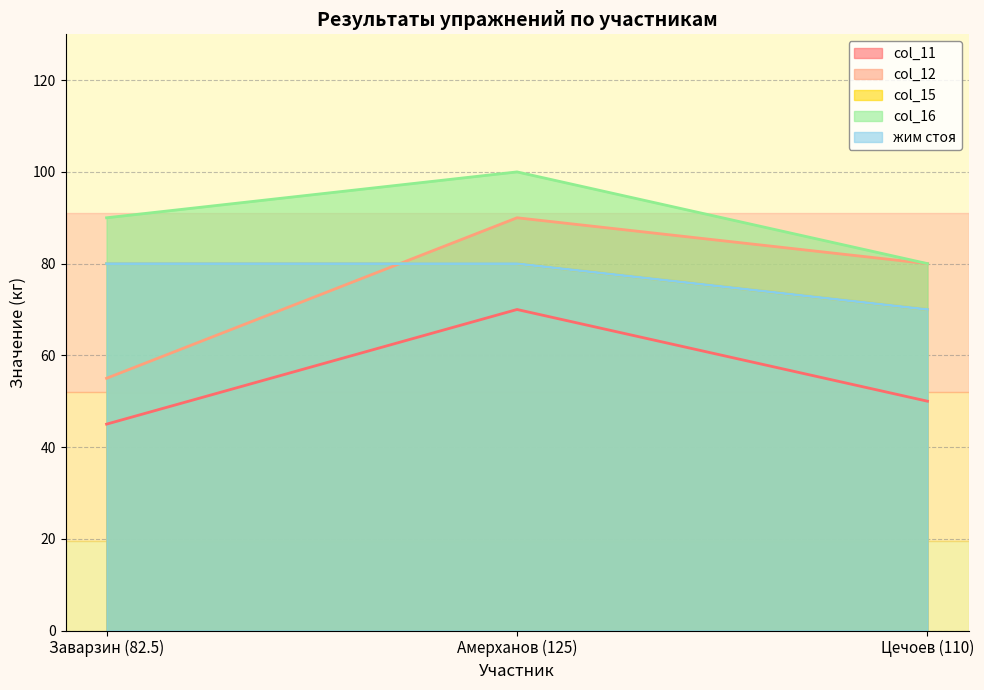

Reading left to right, list all the values displayed in this chart.

col_11: 45	70	50
col_12: 55	90	80
col_15: 80	80	70
col_16: 90	100	80
жим стоя: 80	80	70